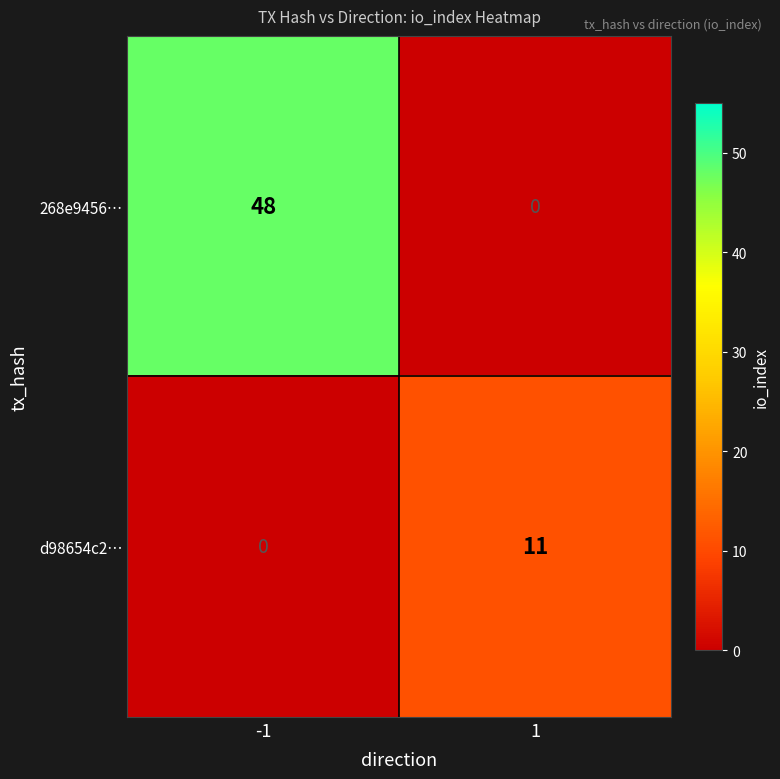

Rank the series at -1 from lowest to highest value.

d98654c2…, 268e9456…